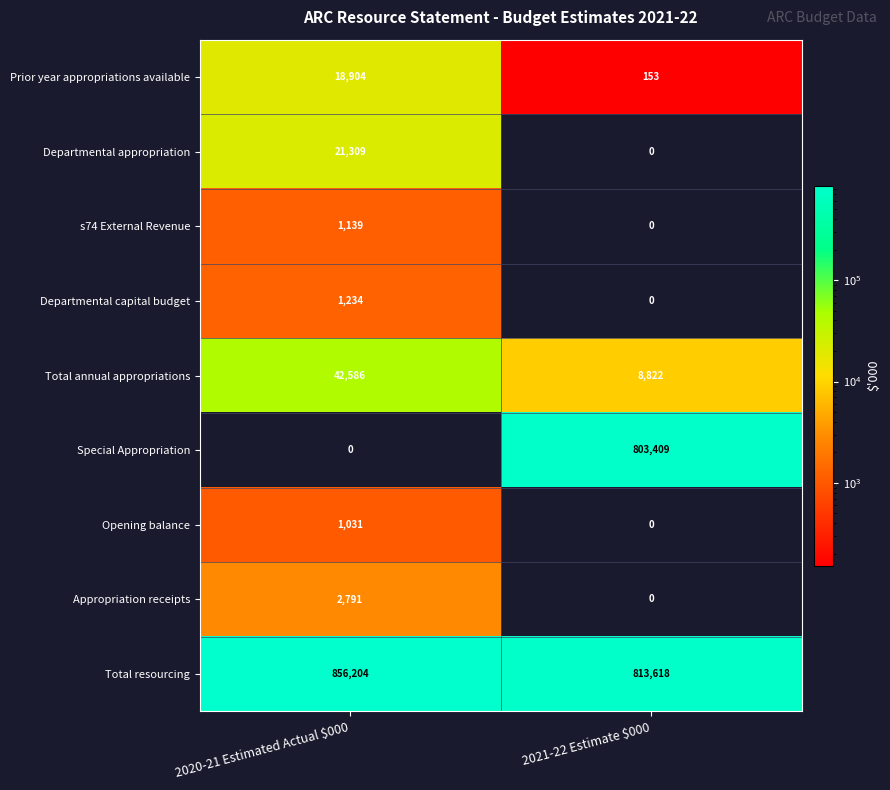

Reading left to right, what are all the values shown in this chart?

Prior year appropriations available: 18904	153
Departmental appropriation: 21309	0
s74 External Revenue: 1139	0
Departmental capital budget: 1234	0
Total annual appropriations: 42586	8822
Special Appropriation: 0	803409
Opening balance: 1031	0
Appropriation receipts: 2791	0
Total resourcing: 856204	813618